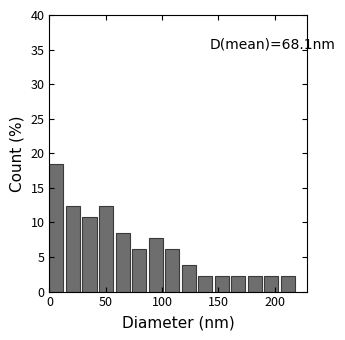

Read against the x-axis, roughly where is the centre of the tallest bar?

5